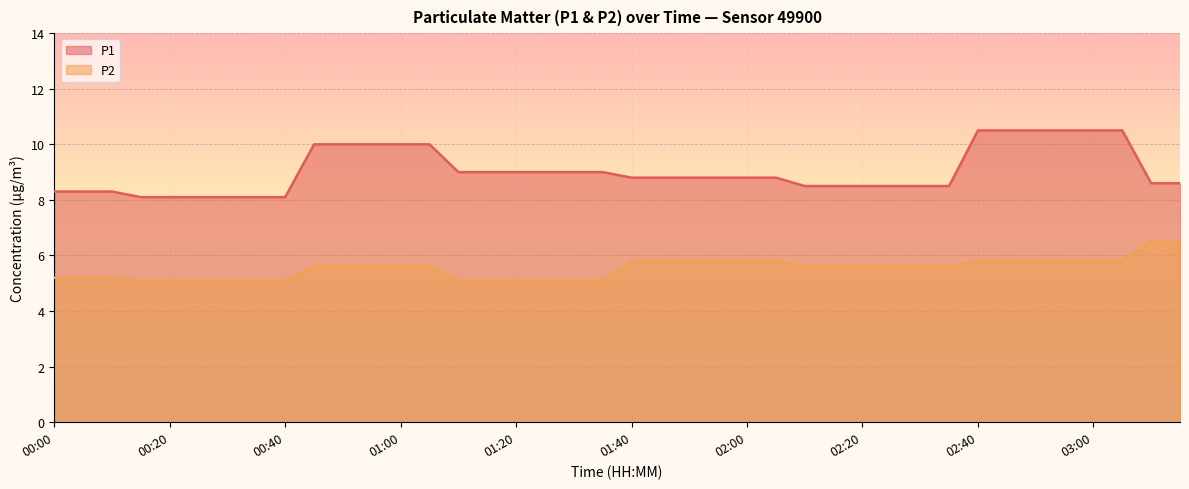

True or false: P1 and P2 intersect in this chart.

False